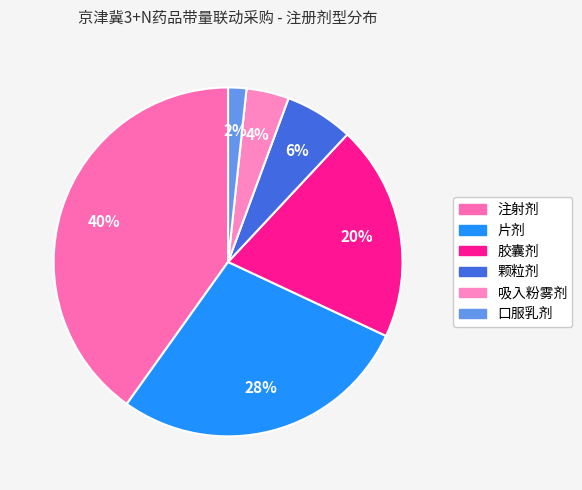

Combined, what portion of the pie is 胶囊剂 and 注射剂?

60.1%